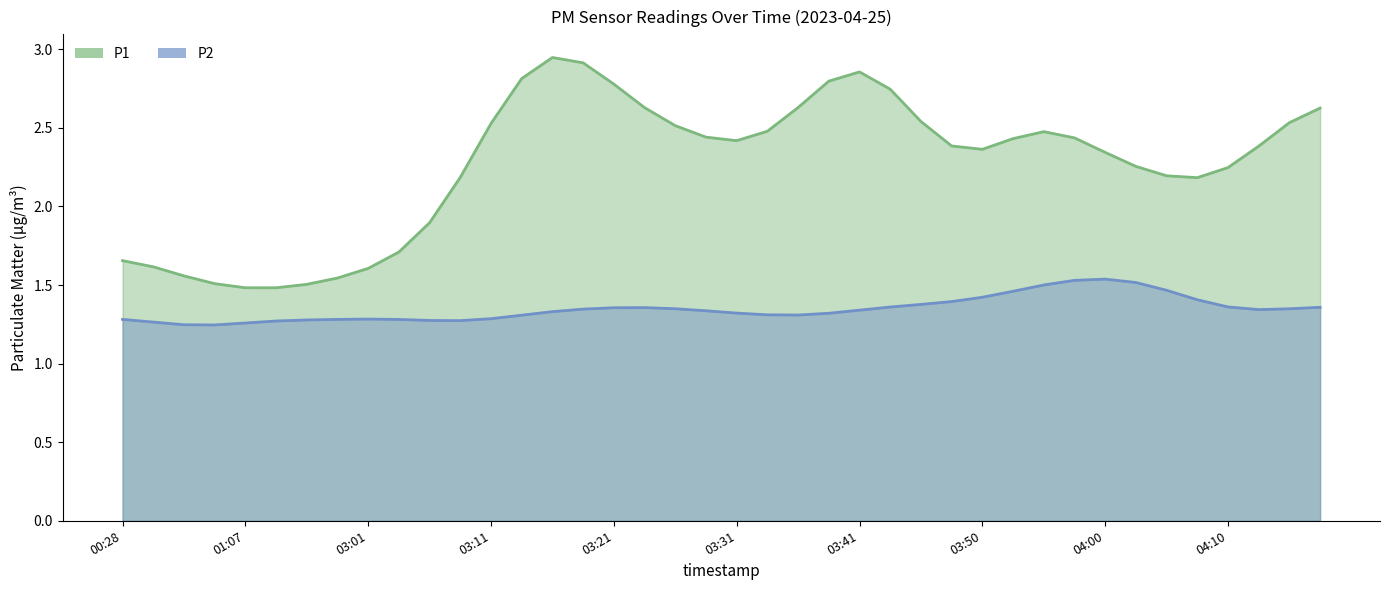

The P1 (line) series shows 3.7 at 23. True or false?

False